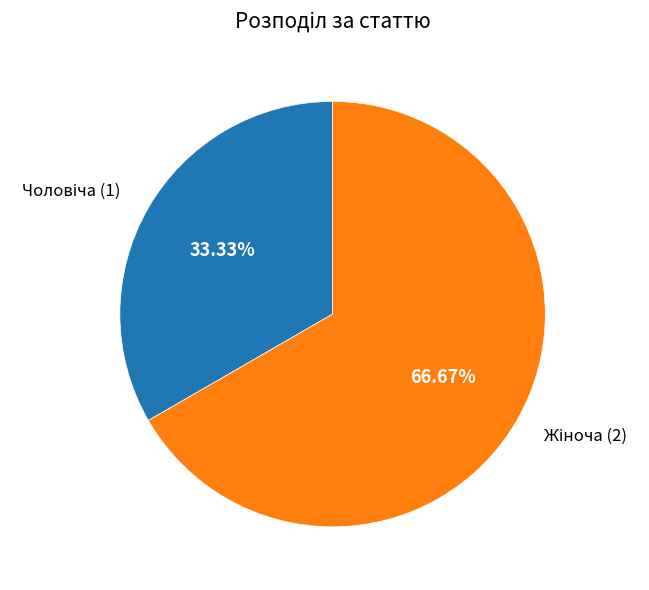

Does any single category account for the majority?

Yes